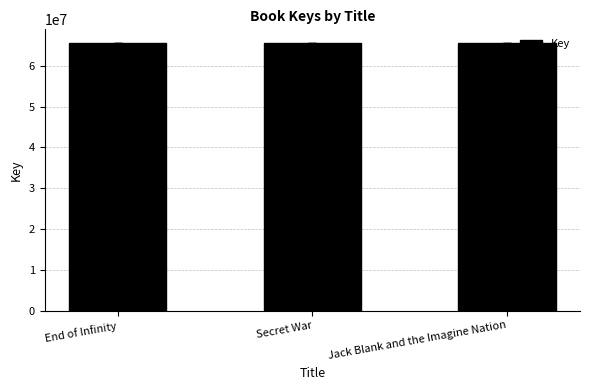

What is the difference between the values at Secret War and Jack Blank and the Imagine Nation?

2037